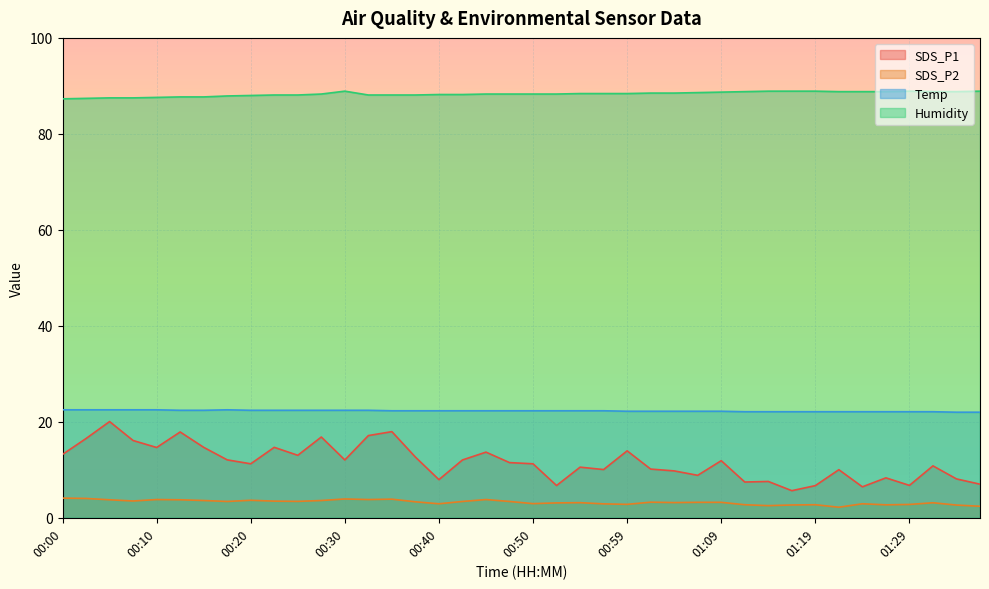

True or false: Humidity has a value of 87.3 at 00:00.

True